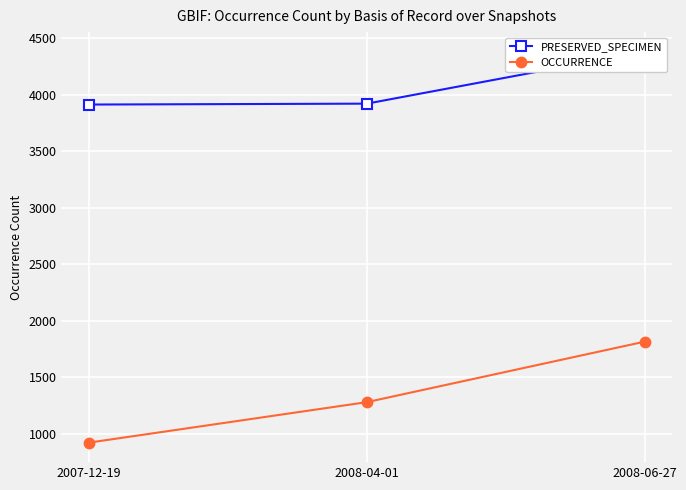

What is the label of the 3rd point from the right?

2007-12-19